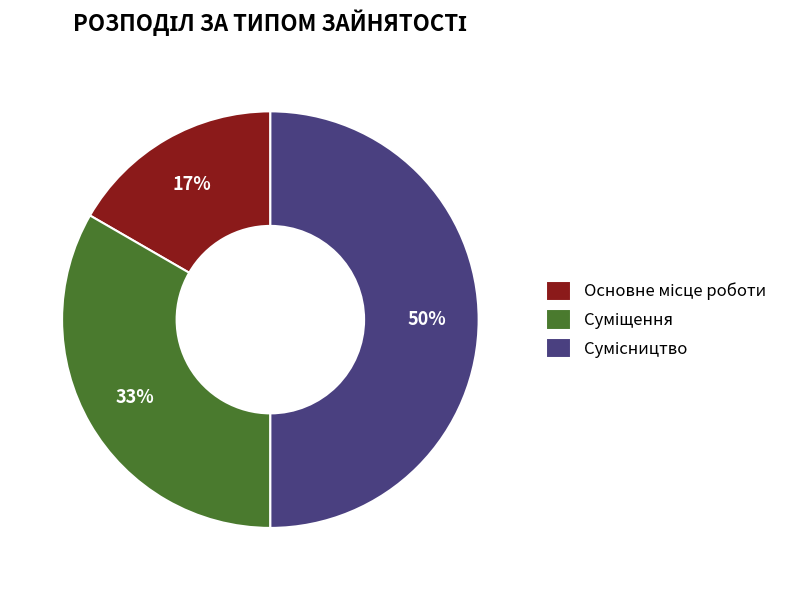

To the nearest percent, what is the difference between the largest and smallest slice percentages?

33%